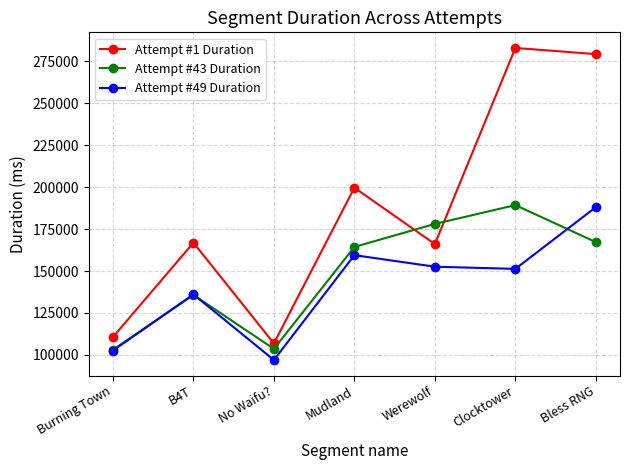

What is the value of the Attempt #1 Duration point at the 7th from the left?

279140